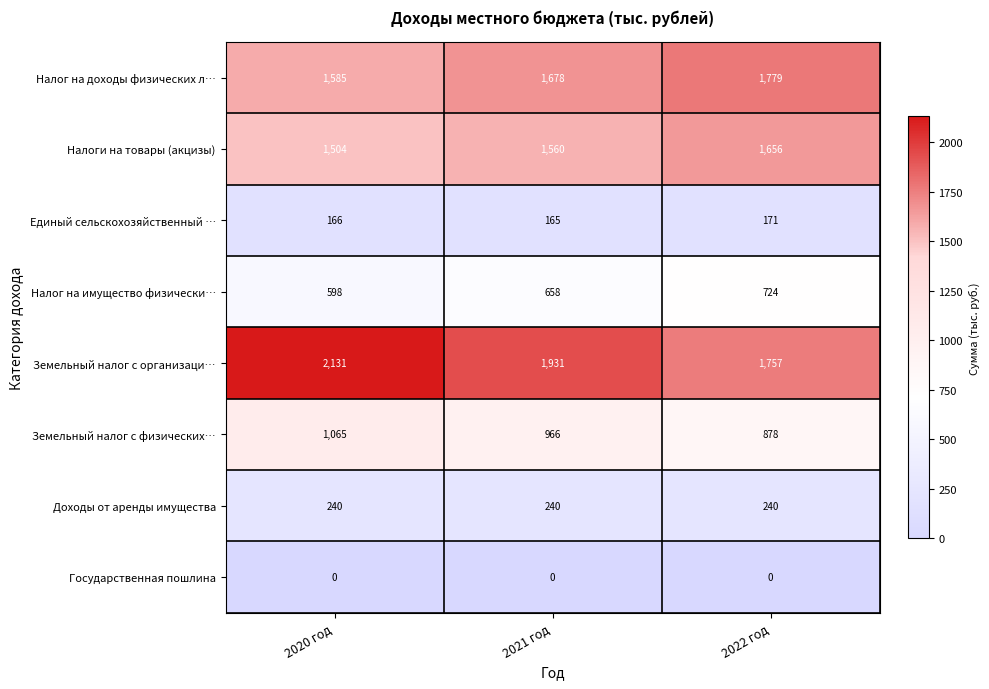

Which series has the widest spread of values?

Земельный налог с организаци…